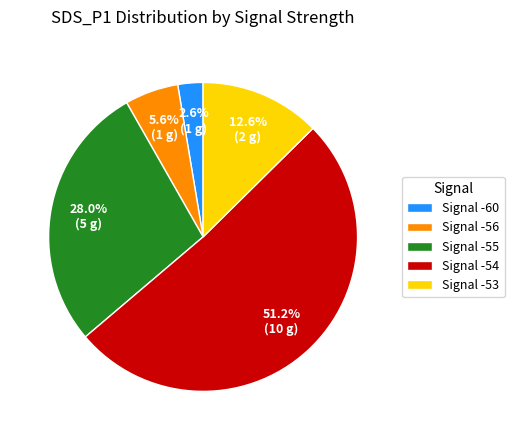

Rank the categories by value from highest to lowest.

Signal -54, Signal -55, Signal -53, Signal -56, Signal -60